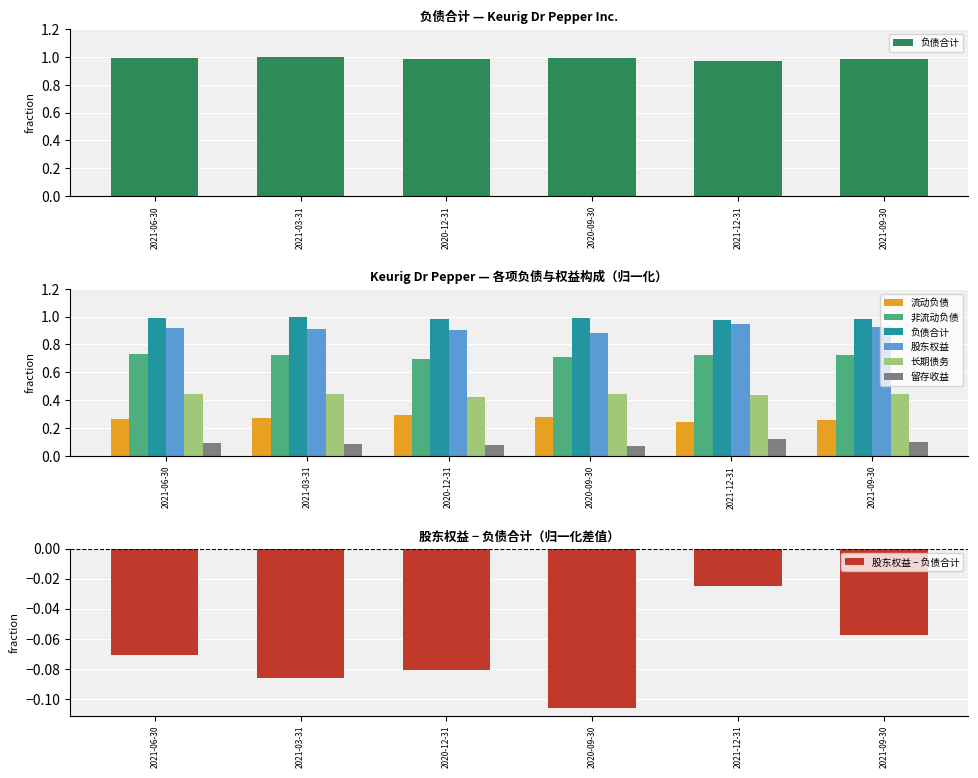

Reading left to right, transcribe all the data shown in this chart.

流动负债: 0.3	0.3	0.3	0.3	0.2	0.3
非流动负债: 0.7	0.7	0.7	0.7	0.7	0.7
负债合计: 1.0	1.0	1.0	1.0	1.0	1.0
股东权益: 0.9	0.9	0.9	0.9	0.9	0.9
长期债务: 0.4	0.4	0.4	0.4	0.4	0.4
留存收益: 0.1	0.1	0.1	0.1	0.1	0.1